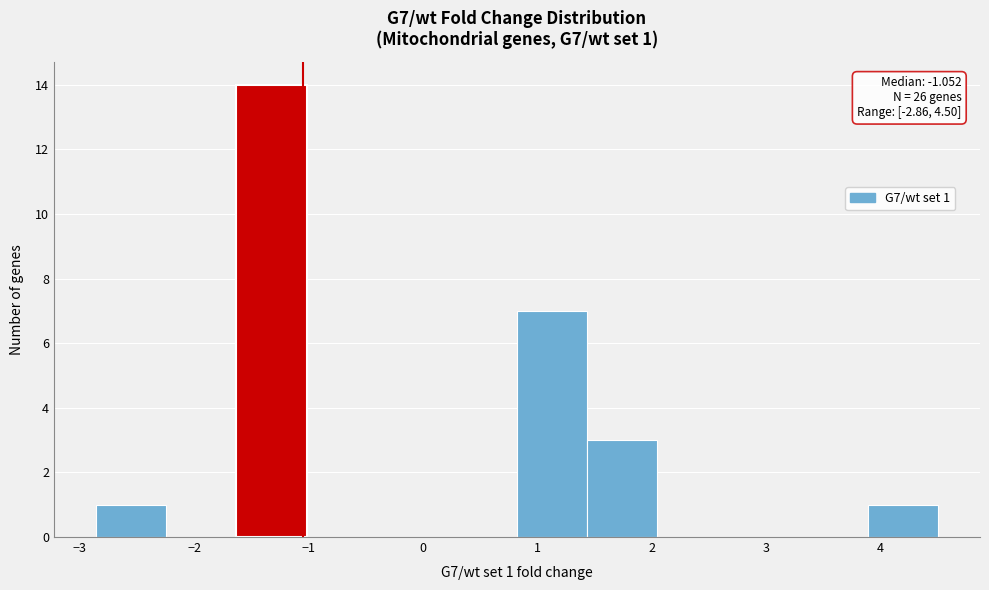

Over which range of the x-axis is the bar tallest?

-1.6 to -1.0